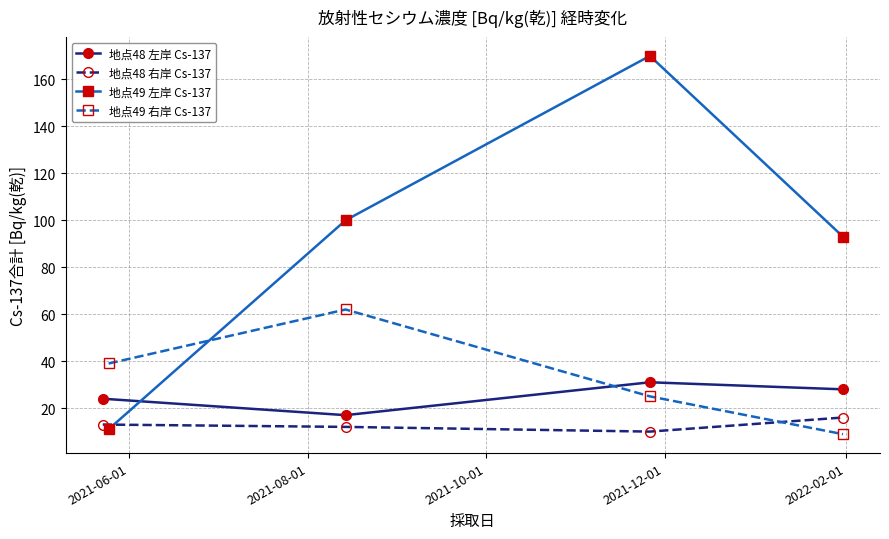

True or false: 地点49 右岸 Cs-137 has more than 0 points higher than both neighbors.

True